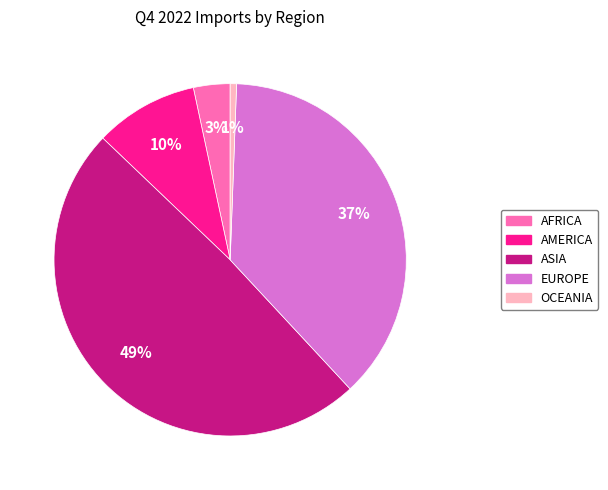

How many slices are in this pie chart?

5